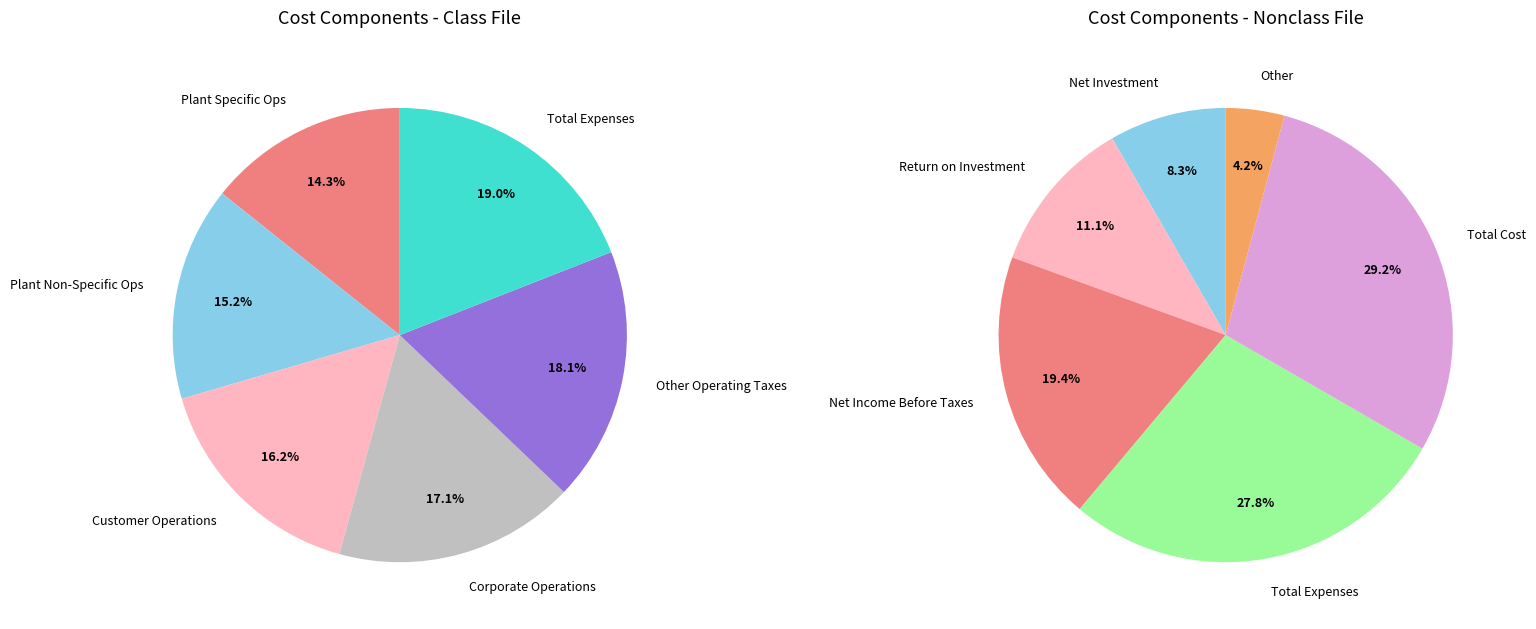

To the nearest percent, what is the combined percentage of Customer Operations and Other Operating Taxes?

34%